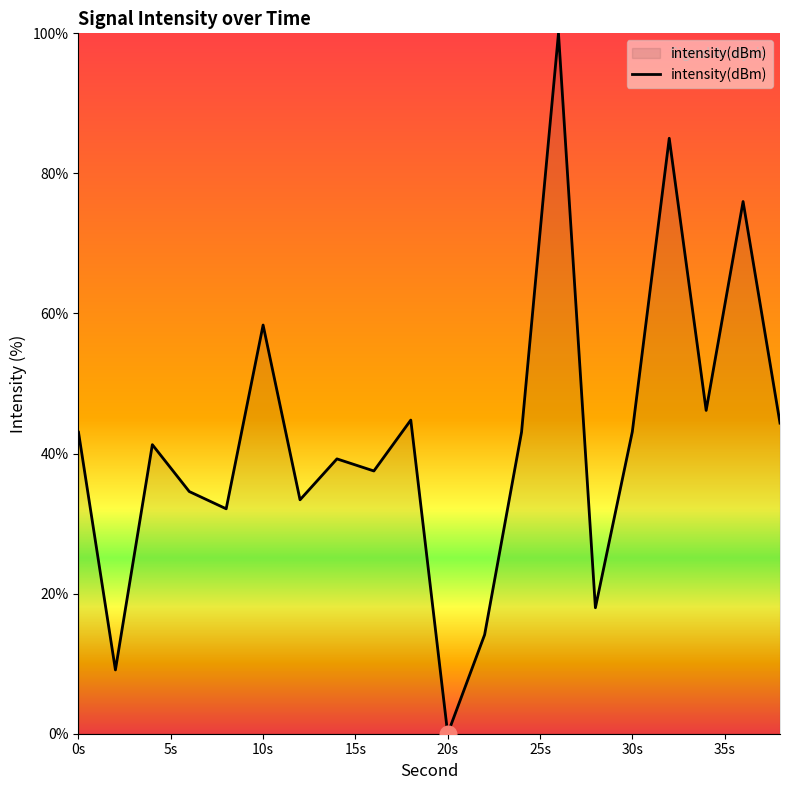

What is the greatest value displayed?

100.0